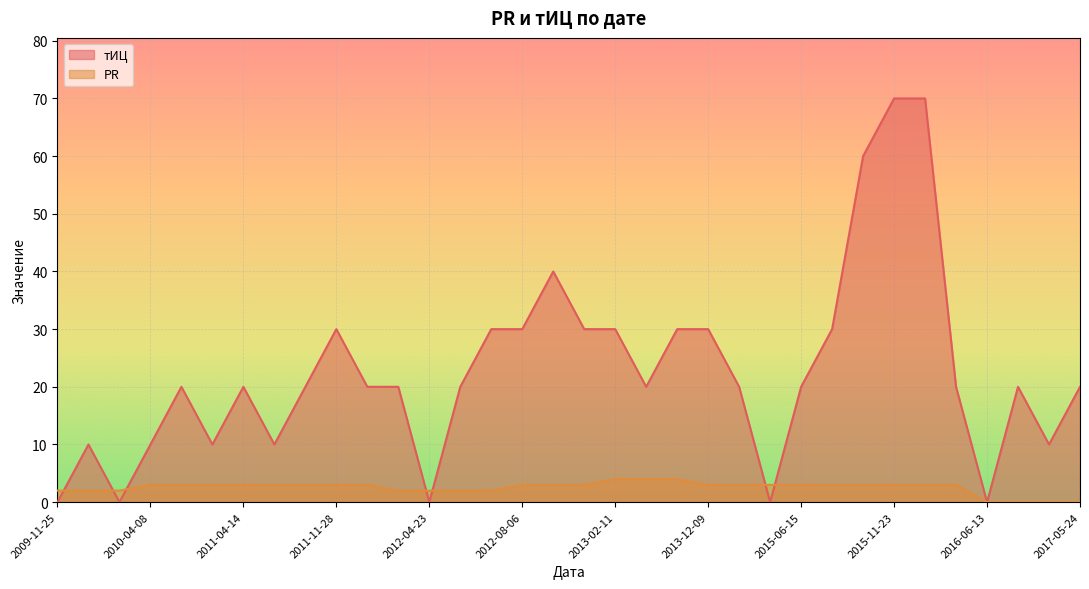

Count the тИЦ values in the range 10 to 30.

25